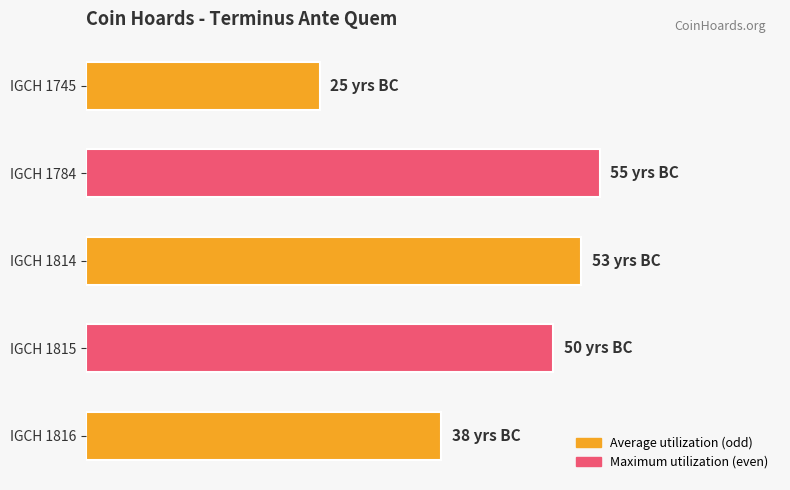

Rank the categories by value from highest to lowest.

IGCH 1784, IGCH 1814, IGCH 1815, IGCH 1816, IGCH 1745